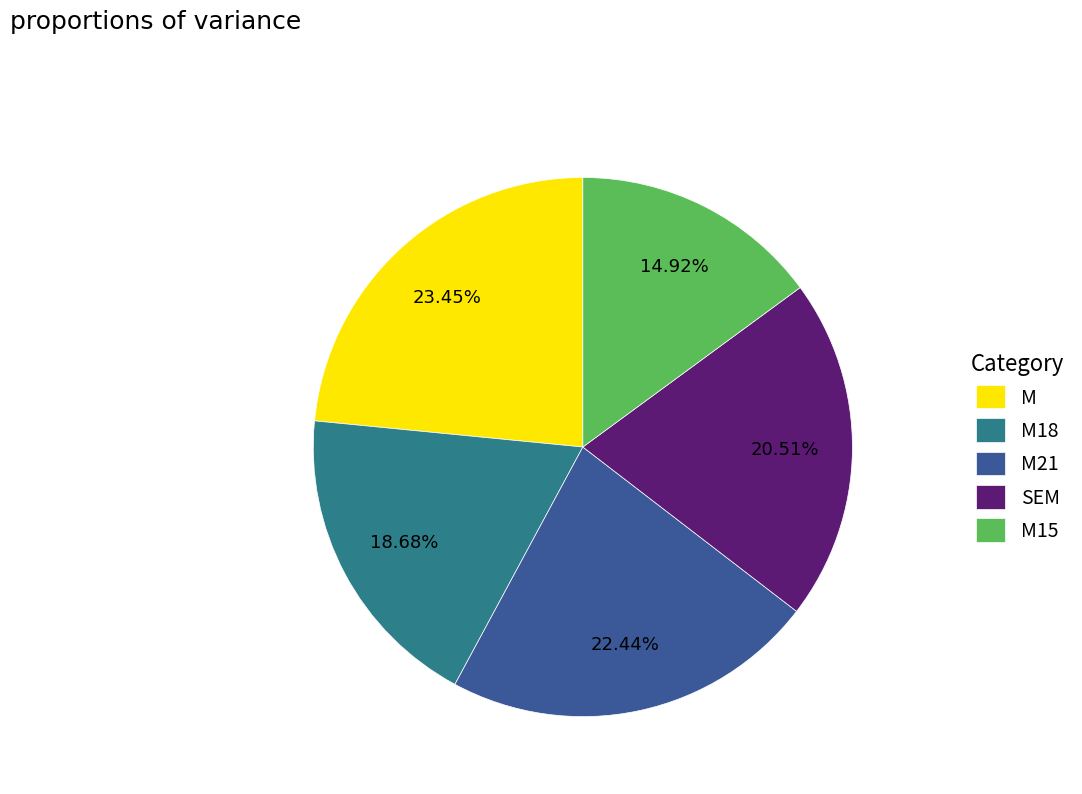

Which category has the smallest portion of the pie?

M15